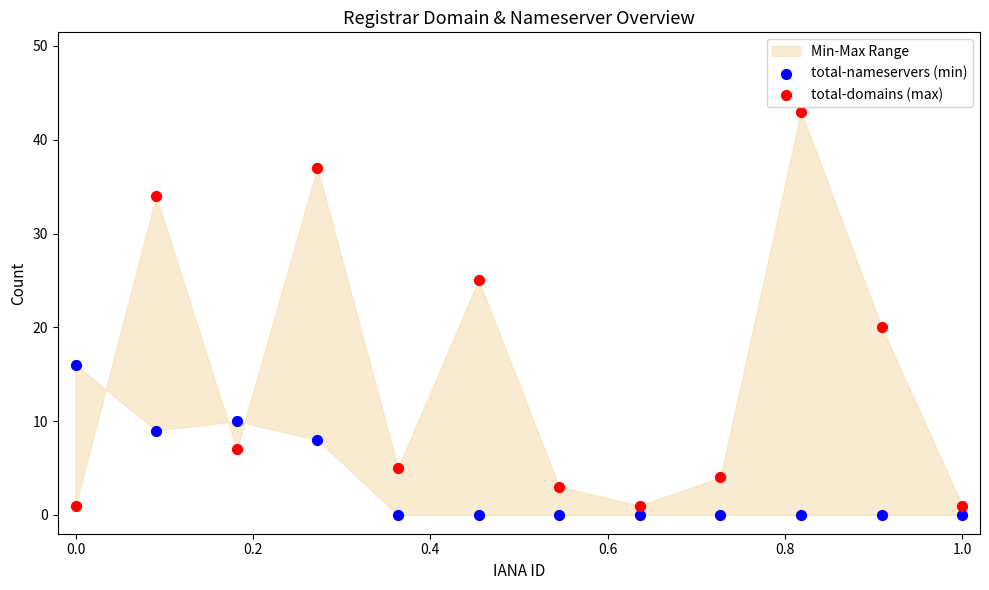

Which series reaches the maximum Y coordinate?

total-domains (max)